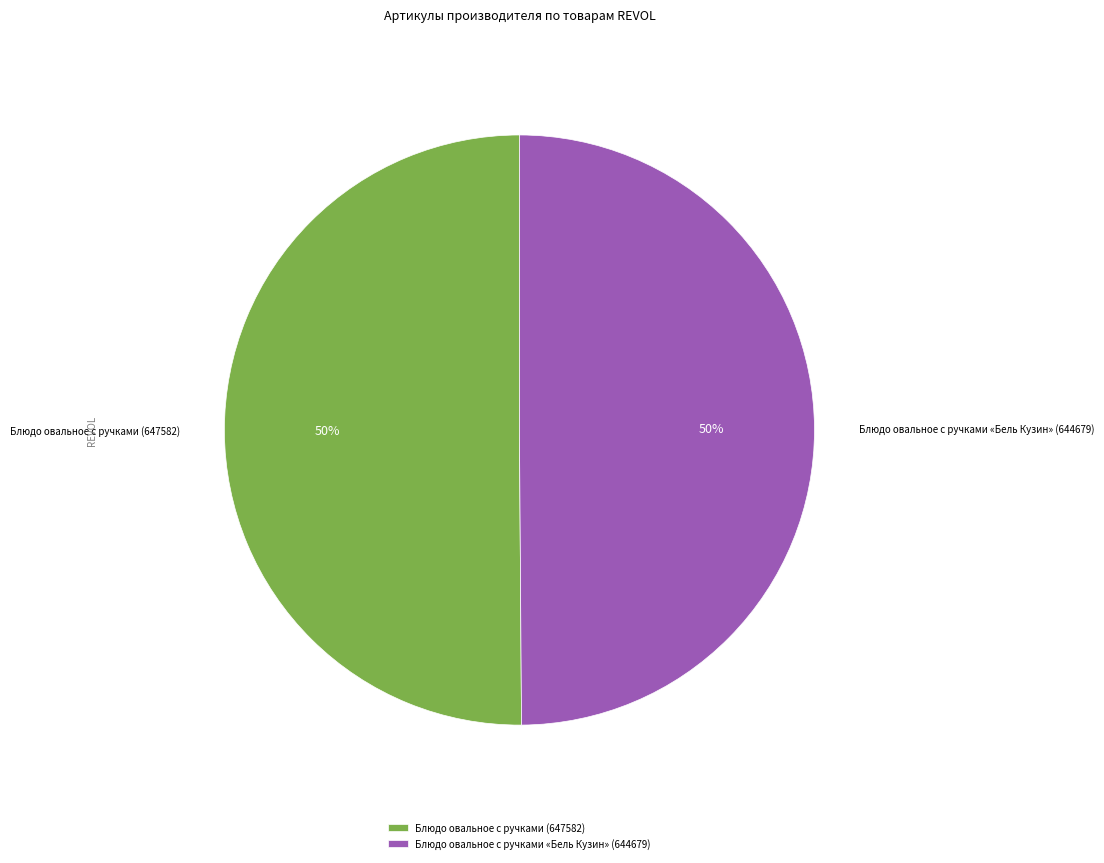

To the nearest percent, what is the combined percentage of Блюдо овальное с ручками (647582) and Блюдо овальное с ручками «Бель Кузин» (644679)?

100%